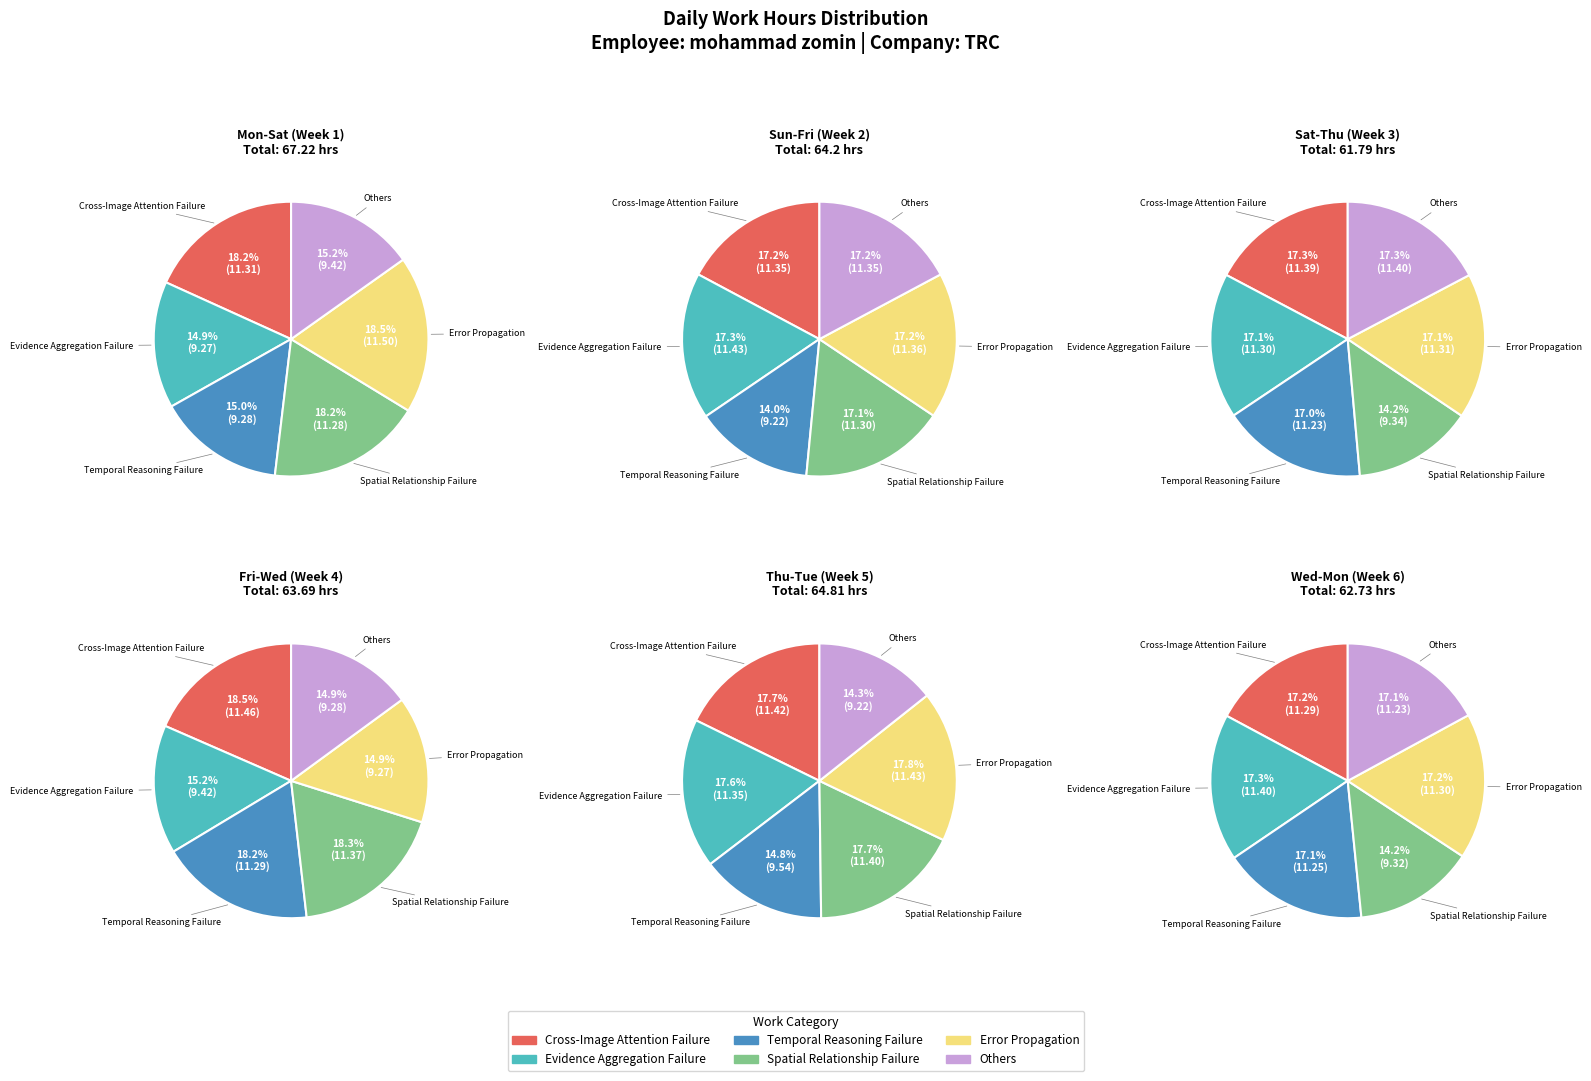

Does any single category account for the majority?

No